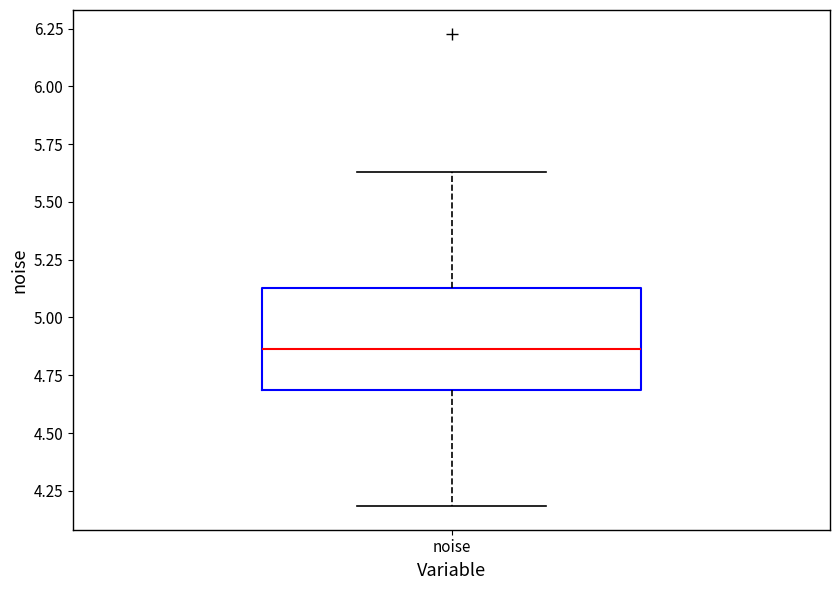

Read this box plot against the y-axis: the position of the median line, the range covered by the box, and the ends of both whiskers. The values are not printed on the chart, so give them approximately, as read against the axis.

median 4.85, box 4.70 to 5.15, whiskers 4.20 to 5.65